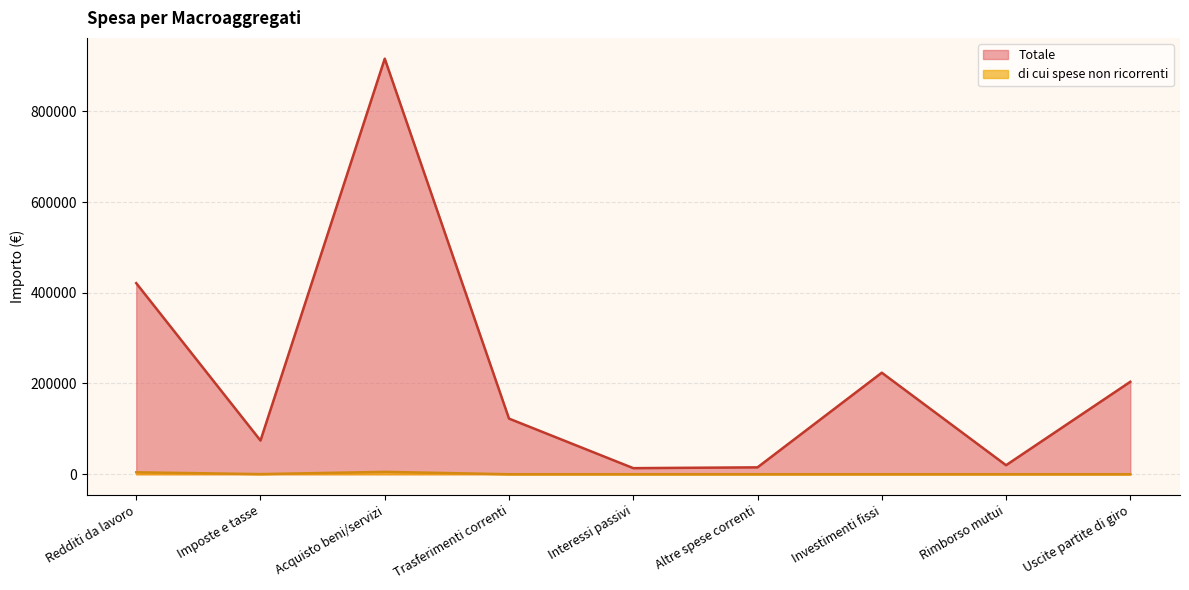

The value of di cui spese non ricorrenti at Uscite partite di giro is -2558.6. True or false?

False